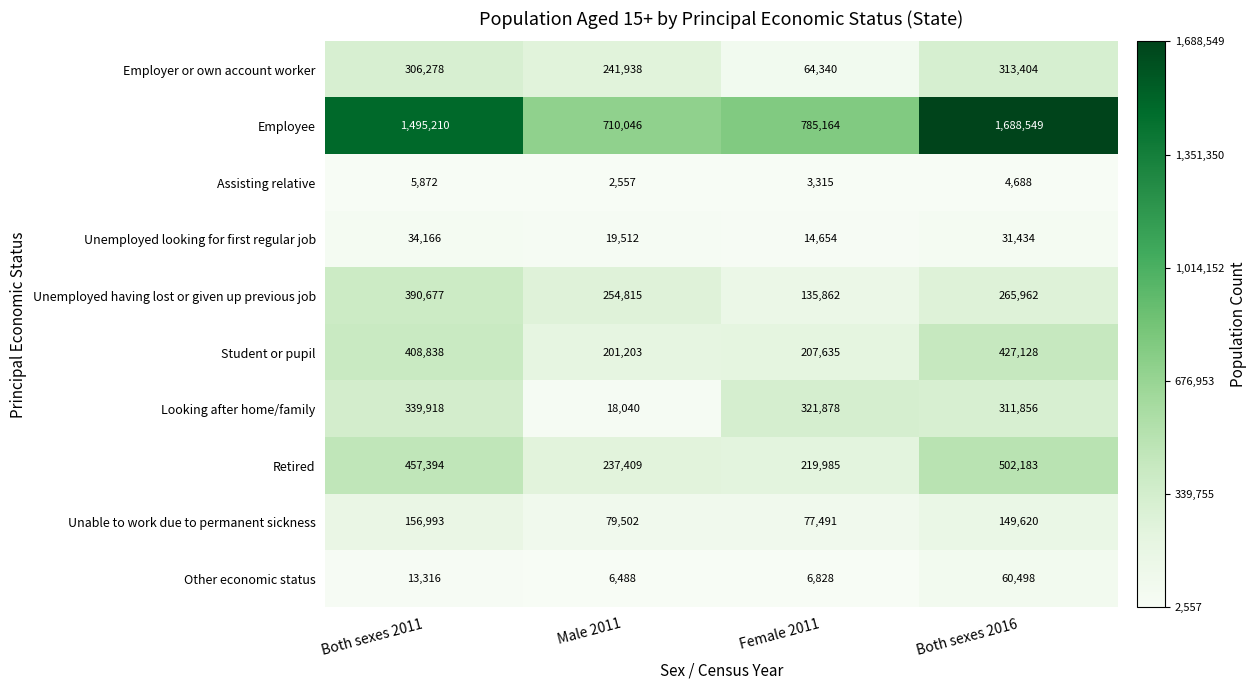

How many categories are shown in the chart?

4